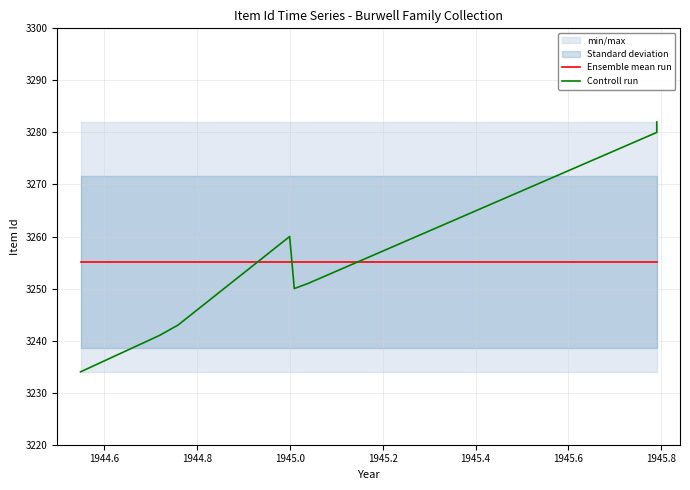

After their last crossing, which series has the higher values: Controll run or Ensemble mean run?

Controll run